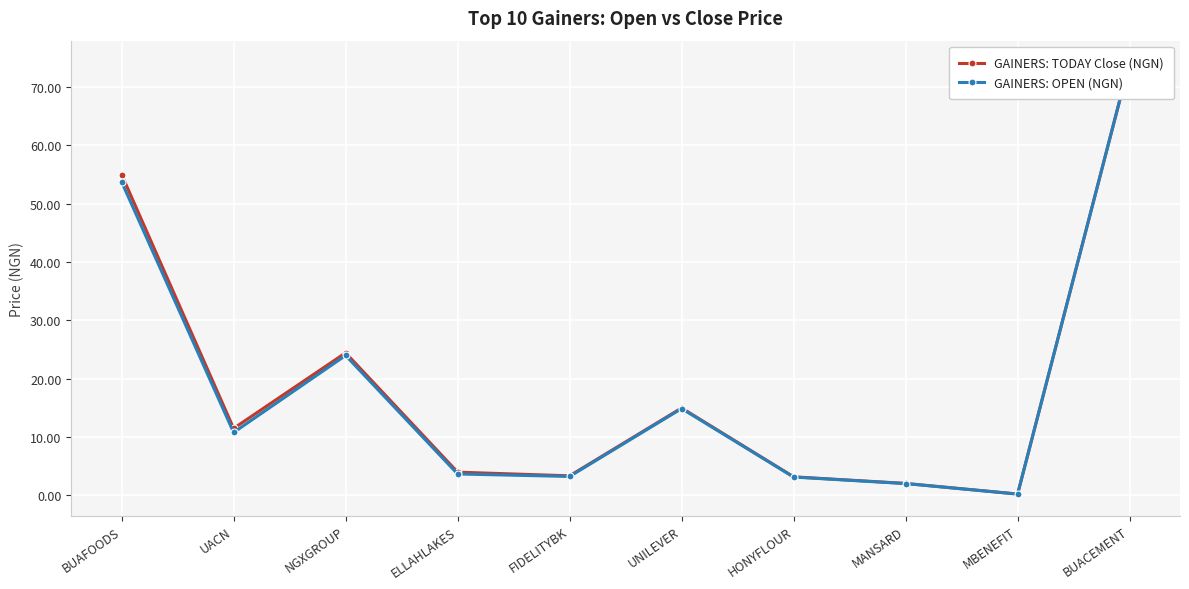

The value of GAINERS: TODAY Close (NGN) at ELLAHLAKES is 4.0. True or false?

True